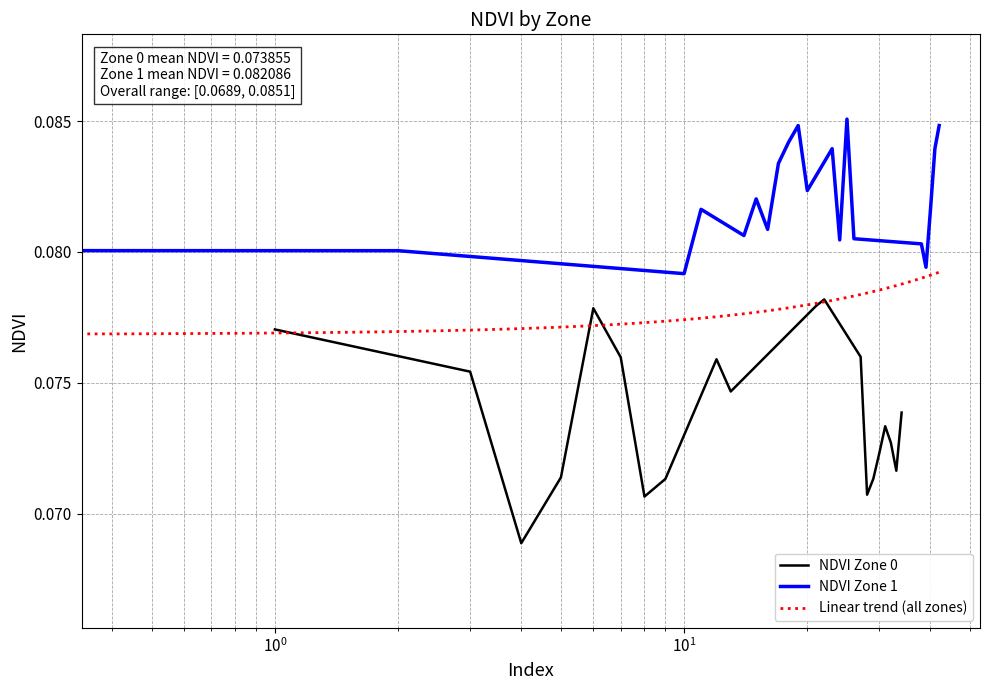

Is the value of NDVI Zone 0 at 12 greater than the value of NDVI Zone 1 at 6?

No